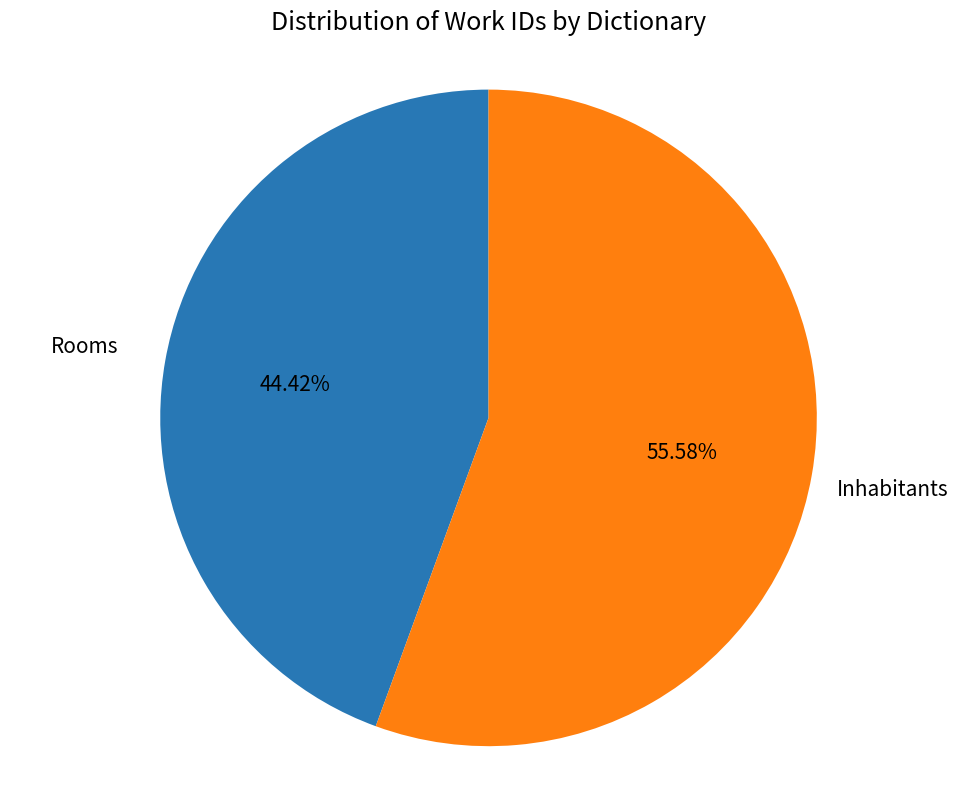

Is there a majority slice in this chart?

Yes